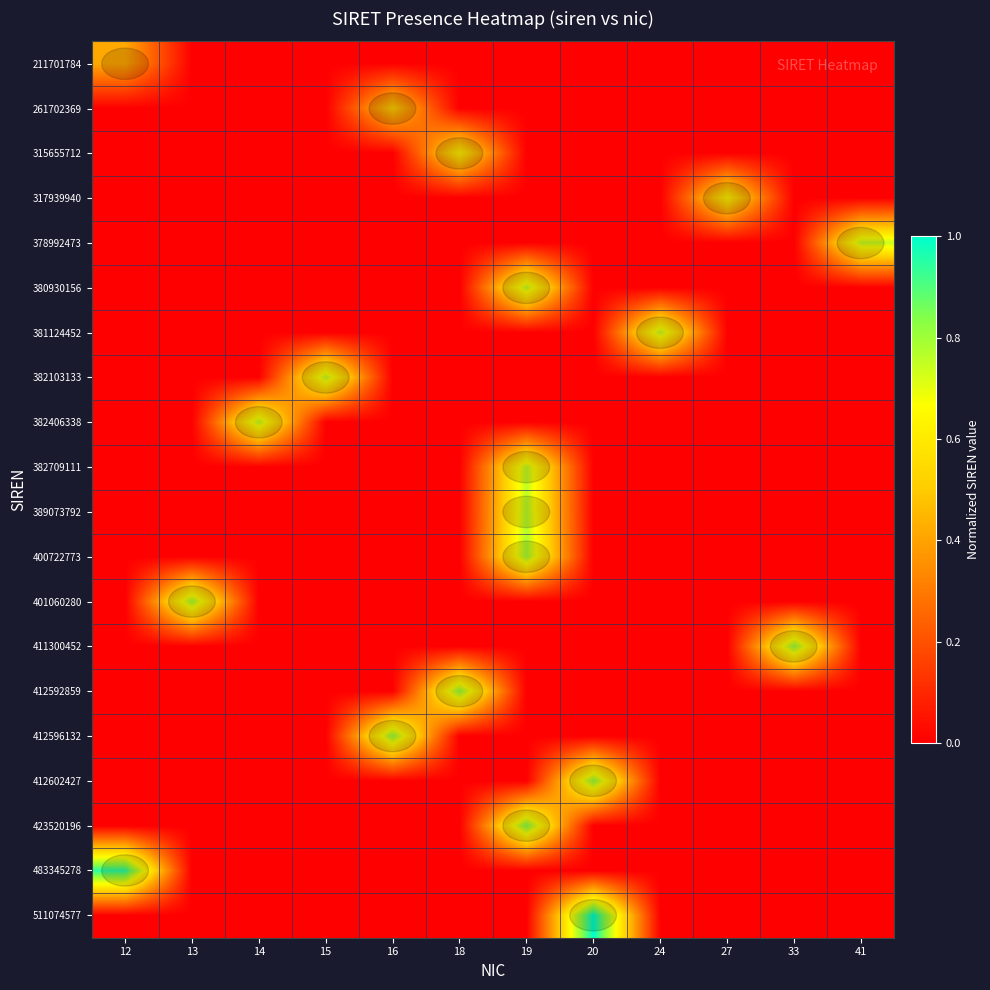

Reading left to right, transcribe all the data shown in this chart.

211701784: 12=0.4	13=0.0	14=0.0	15=0.0	16=0.0	18=0.0	19=0.0	20=0.0	24=0.0	27=0.0	33=0.0	41=0.0
261702369: 12=0.0	13=0.0	14=0.0	15=0.0	16=0.5	18=0.0	19=0.0	20=0.0	24=0.0	27=0.0	33=0.0	41=0.0
315655712: 12=0.0	13=0.0	14=0.0	15=0.0	16=0.0	18=0.6	19=0.0	20=0.0	24=0.0	27=0.0	33=0.0	41=0.0
317939940: 12=0.0	13=0.0	14=0.0	15=0.0	16=0.0	18=0.0	19=0.0	20=0.0	24=0.0	27=0.6	33=0.0	41=0.0
378992473: 12=0.0	13=0.0	14=0.0	15=0.0	16=0.0	18=0.0	19=0.0	20=0.0	24=0.0	27=0.0	33=0.0	41=0.7
380930156: 12=0.0	13=0.0	14=0.0	15=0.0	16=0.0	18=0.0	19=0.7	20=0.0	24=0.0	27=0.0	33=0.0	41=0.0
381124452: 12=0.0	13=0.0	14=0.0	15=0.0	16=0.0	18=0.0	19=0.0	20=0.0	24=0.7	27=0.0	33=0.0	41=0.0
382103133: 12=0.0	13=0.0	14=0.0	15=0.7	16=0.0	18=0.0	19=0.0	20=0.0	24=0.0	27=0.0	33=0.0	41=0.0
382406338: 12=0.0	13=0.0	14=0.7	15=0.0	16=0.0	18=0.0	19=0.0	20=0.0	24=0.0	27=0.0	33=0.0	41=0.0
382709111: 12=0.0	13=0.0	14=0.0	15=0.0	16=0.0	18=0.0	19=0.7	20=0.0	24=0.0	27=0.0	33=0.0	41=0.0
389073792: 12=0.0	13=0.0	14=0.0	15=0.0	16=0.0	18=0.0	19=0.8	20=0.0	24=0.0	27=0.0	33=0.0	41=0.0
400722773: 12=0.0	13=0.0	14=0.0	15=0.0	16=0.0	18=0.0	19=0.8	20=0.0	24=0.0	27=0.0	33=0.0	41=0.0
401060280: 12=0.0	13=0.8	14=0.0	15=0.0	16=0.0	18=0.0	19=0.0	20=0.0	24=0.0	27=0.0	33=0.0	41=0.0
411300452: 12=0.0	13=0.0	14=0.0	15=0.0	16=0.0	18=0.0	19=0.0	20=0.0	24=0.0	27=0.0	33=0.8	41=0.0
412592859: 12=0.0	13=0.0	14=0.0	15=0.0	16=0.0	18=0.8	19=0.0	20=0.0	24=0.0	27=0.0	33=0.0	41=0.0
412596132: 12=0.0	13=0.0	14=0.0	15=0.0	16=0.8	18=0.0	19=0.0	20=0.0	24=0.0	27=0.0	33=0.0	41=0.0
412602427: 12=0.0	13=0.0	14=0.0	15=0.0	16=0.0	18=0.0	19=0.0	20=0.8	24=0.0	27=0.0	33=0.0	41=0.0
423520196: 12=0.0	13=0.0	14=0.0	15=0.0	16=0.0	18=0.0	19=0.8	20=0.0	24=0.0	27=0.0	33=0.0	41=0.0
483345278: 12=0.9	13=0.0	14=0.0	15=0.0	16=0.0	18=0.0	19=0.0	20=0.0	24=0.0	27=0.0	33=0.0	41=0.0
511074577: 12=0.0	13=0.0	14=0.0	15=0.0	16=0.0	18=0.0	19=0.0	20=1.0	24=0.0	27=0.0	33=0.0	41=0.0